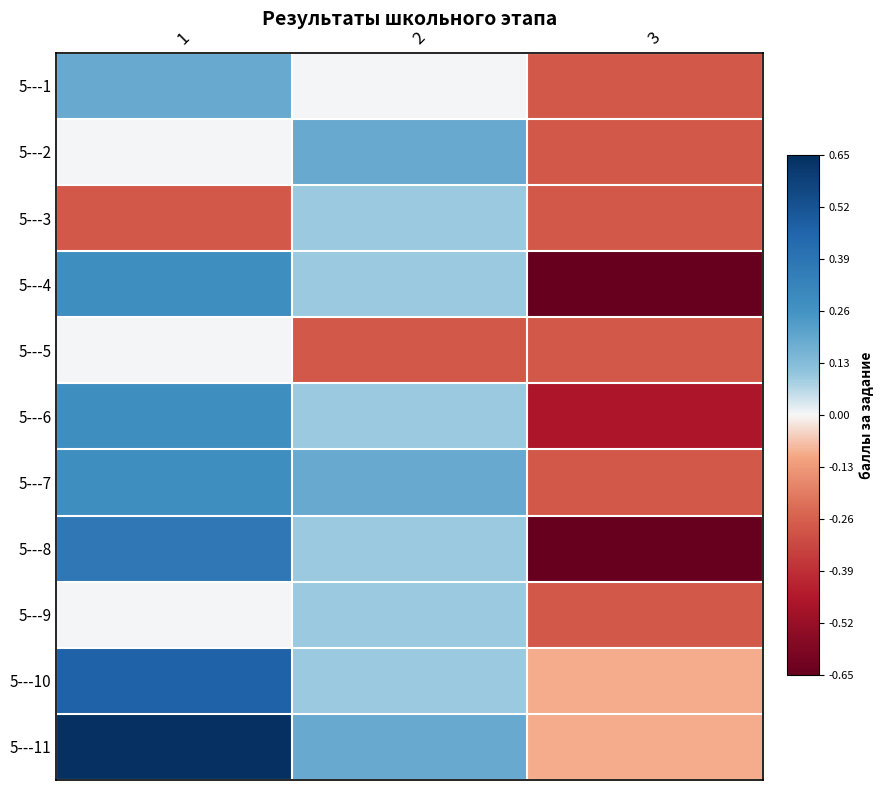

At how many categories does at least one series exceed 0?

2